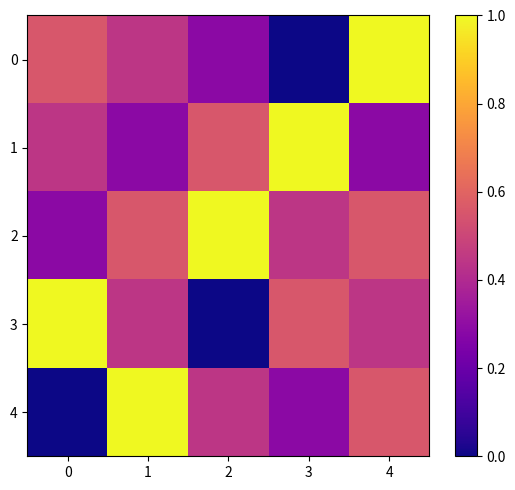

Reading right to left, list all the values displayed in this chart.

0: 4=1.0	3=0.0	2=0.3	1=0.4	0=0.6
1: 4=0.3	3=1.0	2=0.6	1=0.3	0=0.4
2: 4=0.6	3=0.4	2=1.0	1=0.6	0=0.3
3: 4=0.4	3=0.6	2=0.0	1=0.4	0=1.0
4: 4=0.6	3=0.3	2=0.4	1=1.0	0=0.0